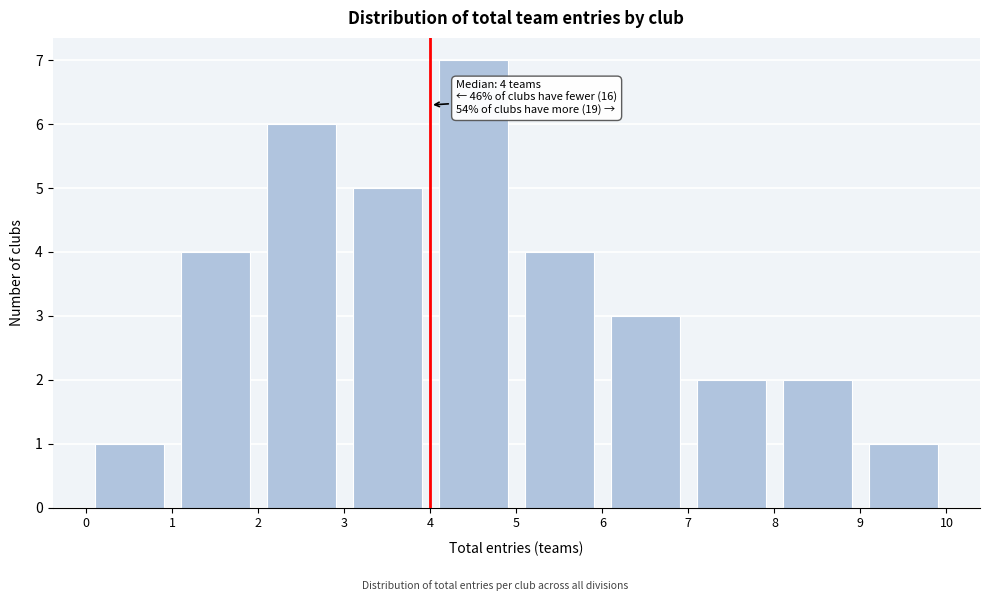

Which range on the x-axis has the tallest bar?

4 to 5